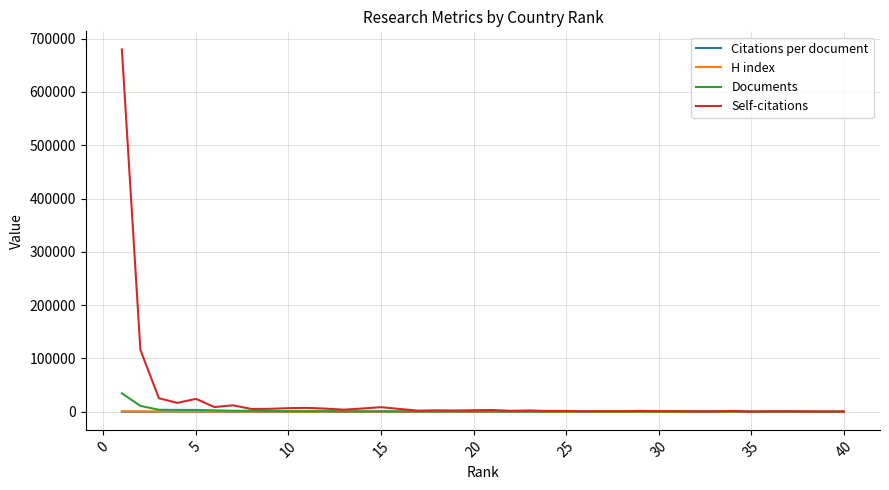

What is the lowest value of the Documents series?

181.0